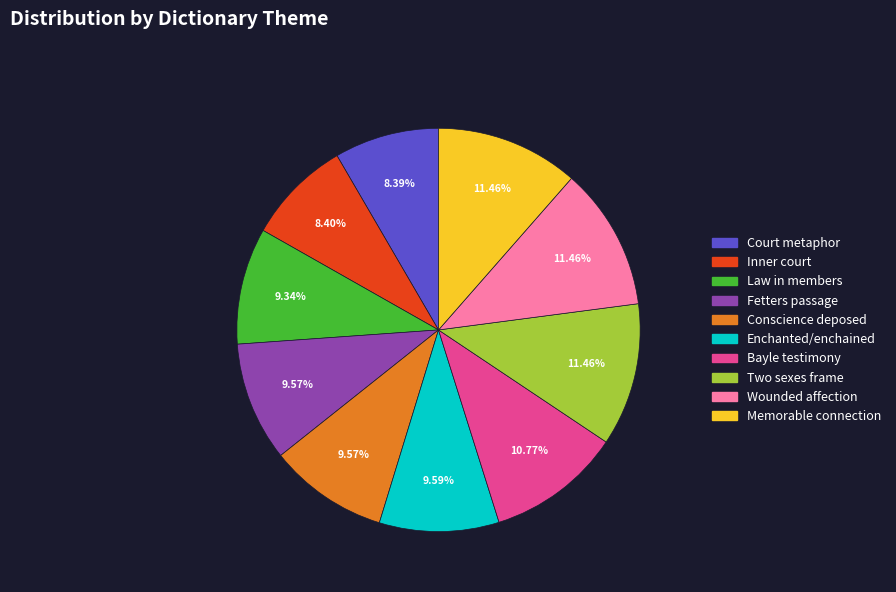

Does any single category account for the majority?

No